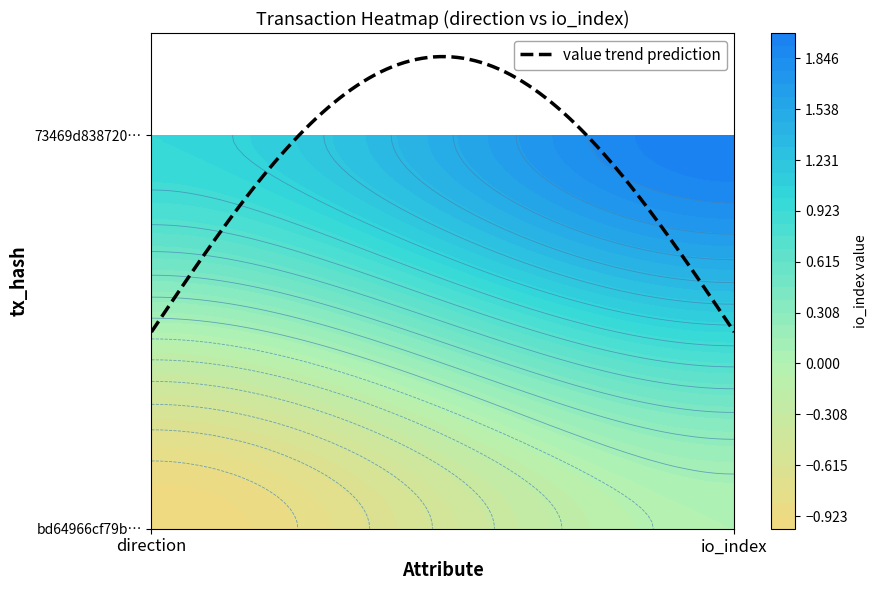

What is the spread (max minus min) of values at 0?

2